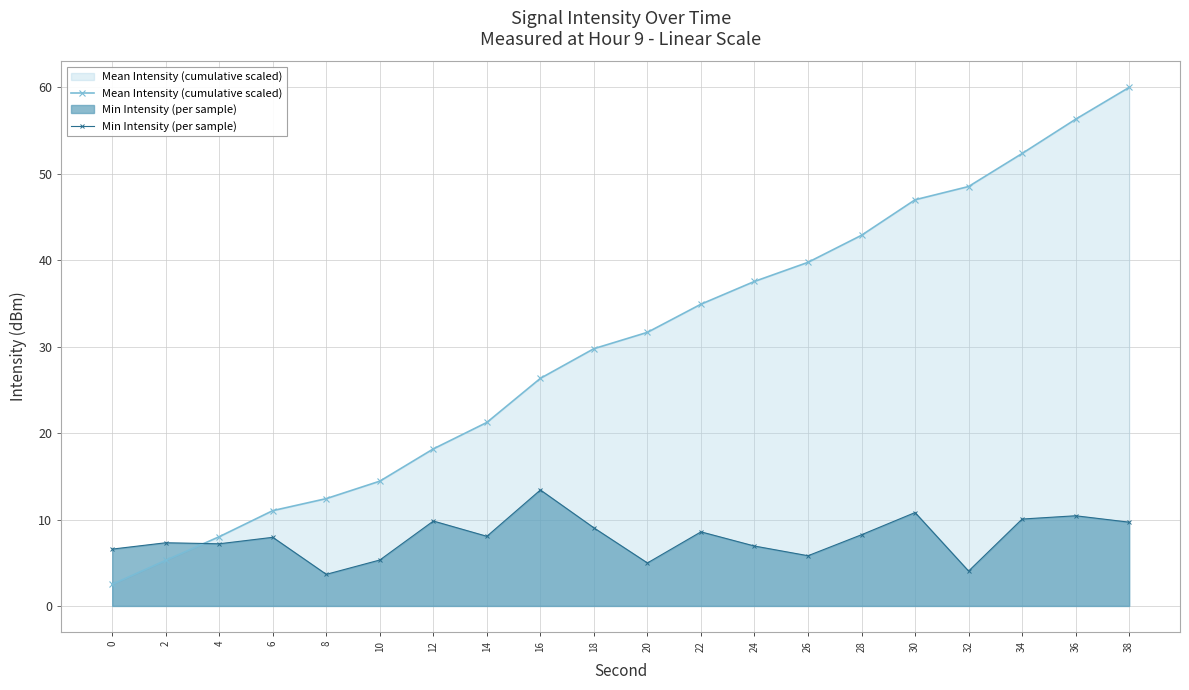

Rank the categories by Mean Intensity (cumulative scaled) value from highest to lowest.

38, 36, 34, 32, 30, 28, 26, 24, 22, 20, 18, 16, 14, 12, 10, 8, 6, 4, 2, 0